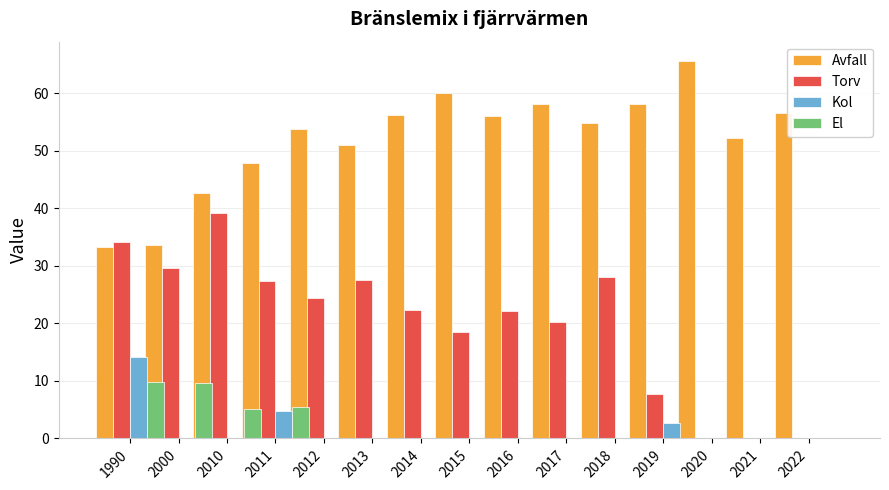

How many bars are there in total?

60